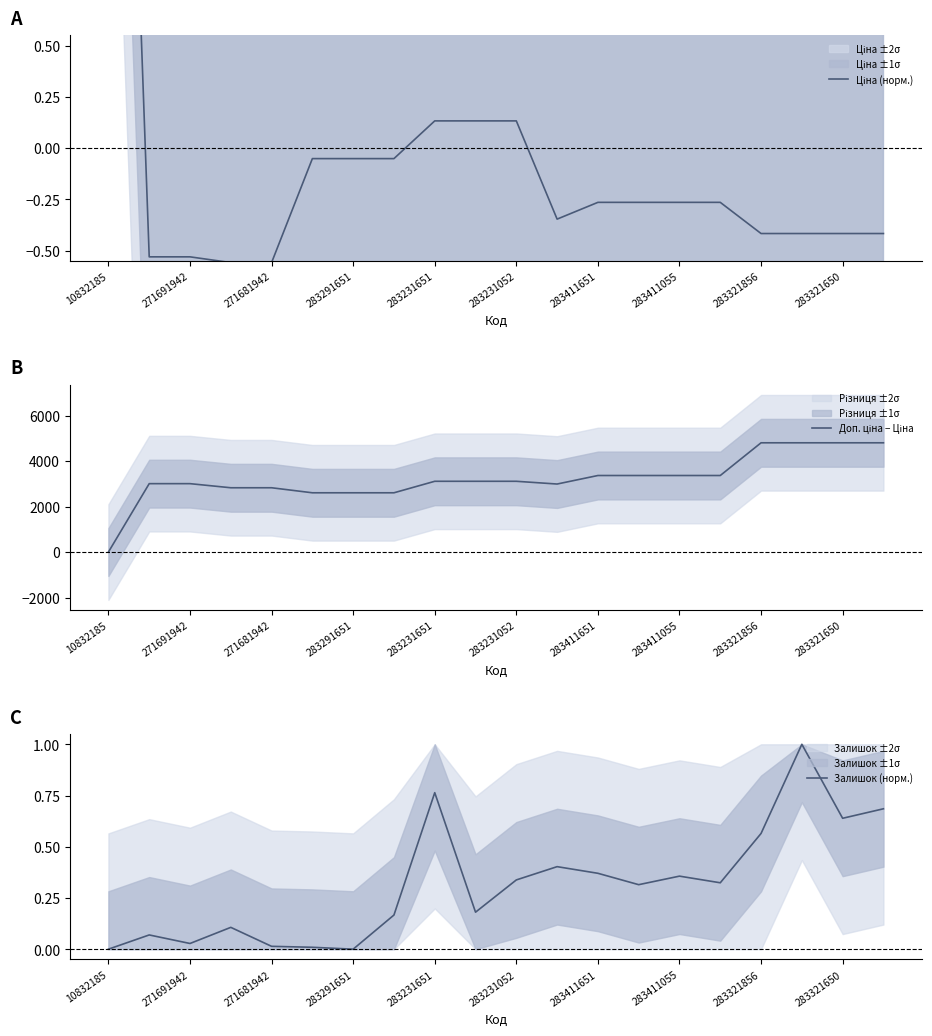

True or false: Залишок (норм.) and Доп. ціна − Ціна cross at least once.

False